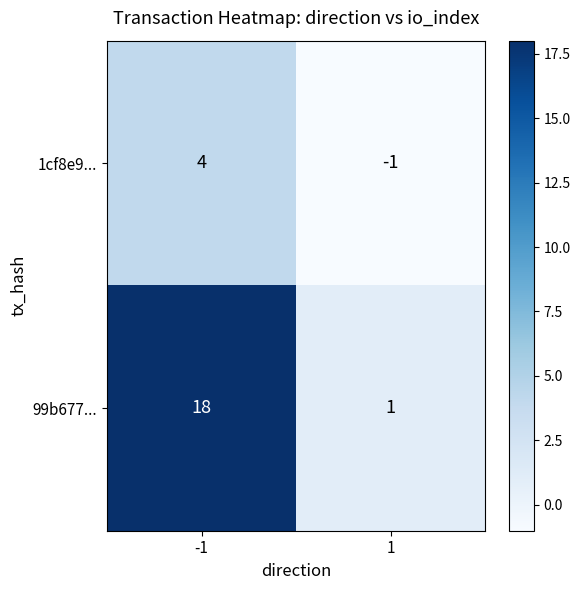

What is the difference between the maximum and minimum values in the 1cf8e9... series?

5